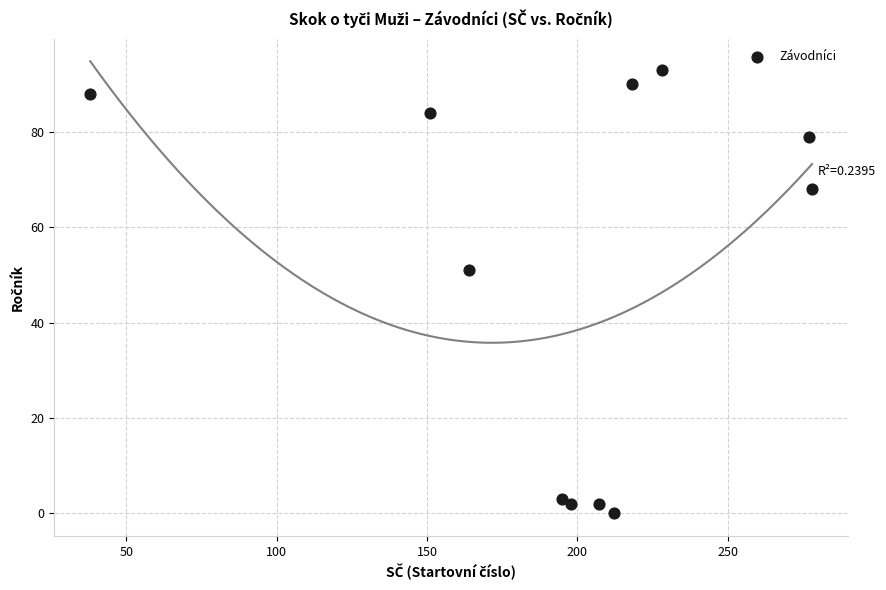

What is the average Y value?

51